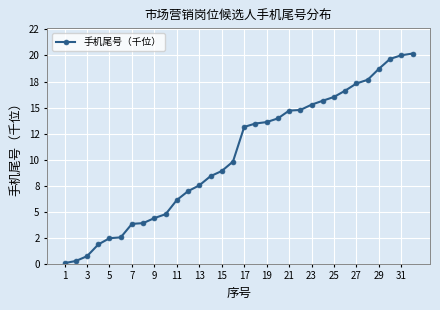

What is the average value?

10.4